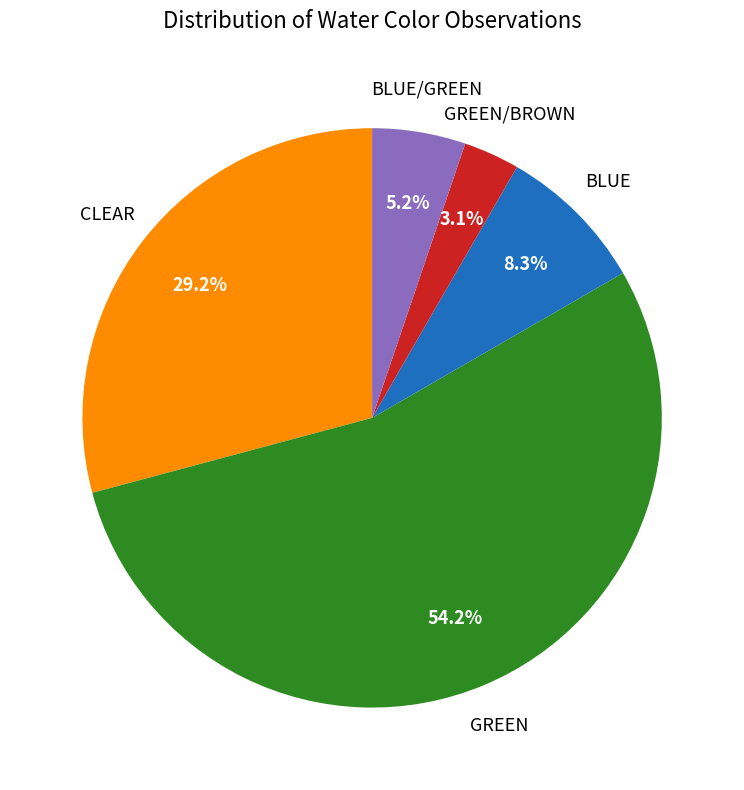

Is there any slice that represents more than half of the pie?

Yes